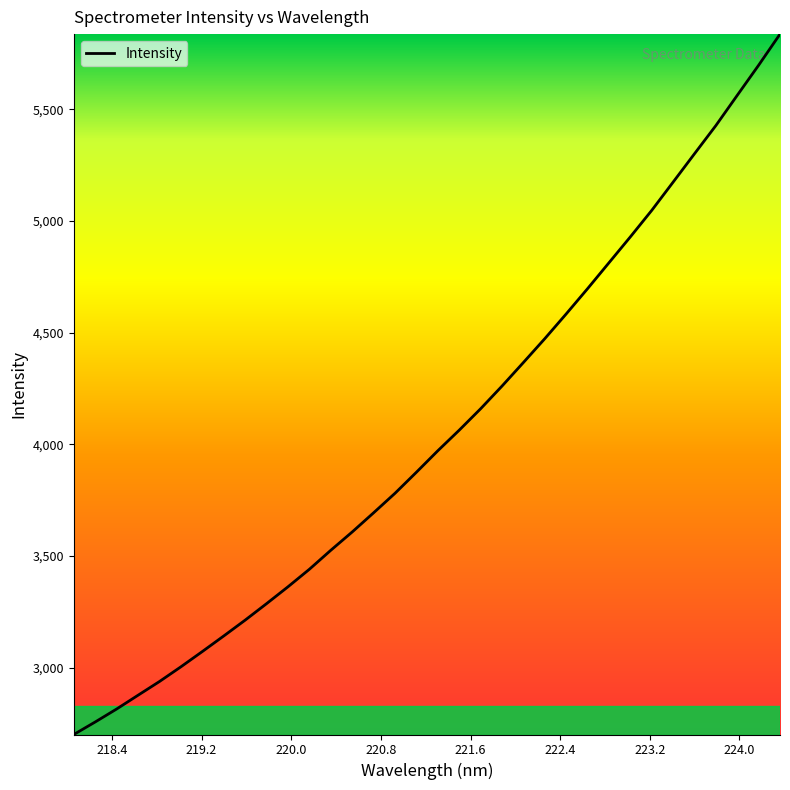

What is the smallest value displayed?

2700.1